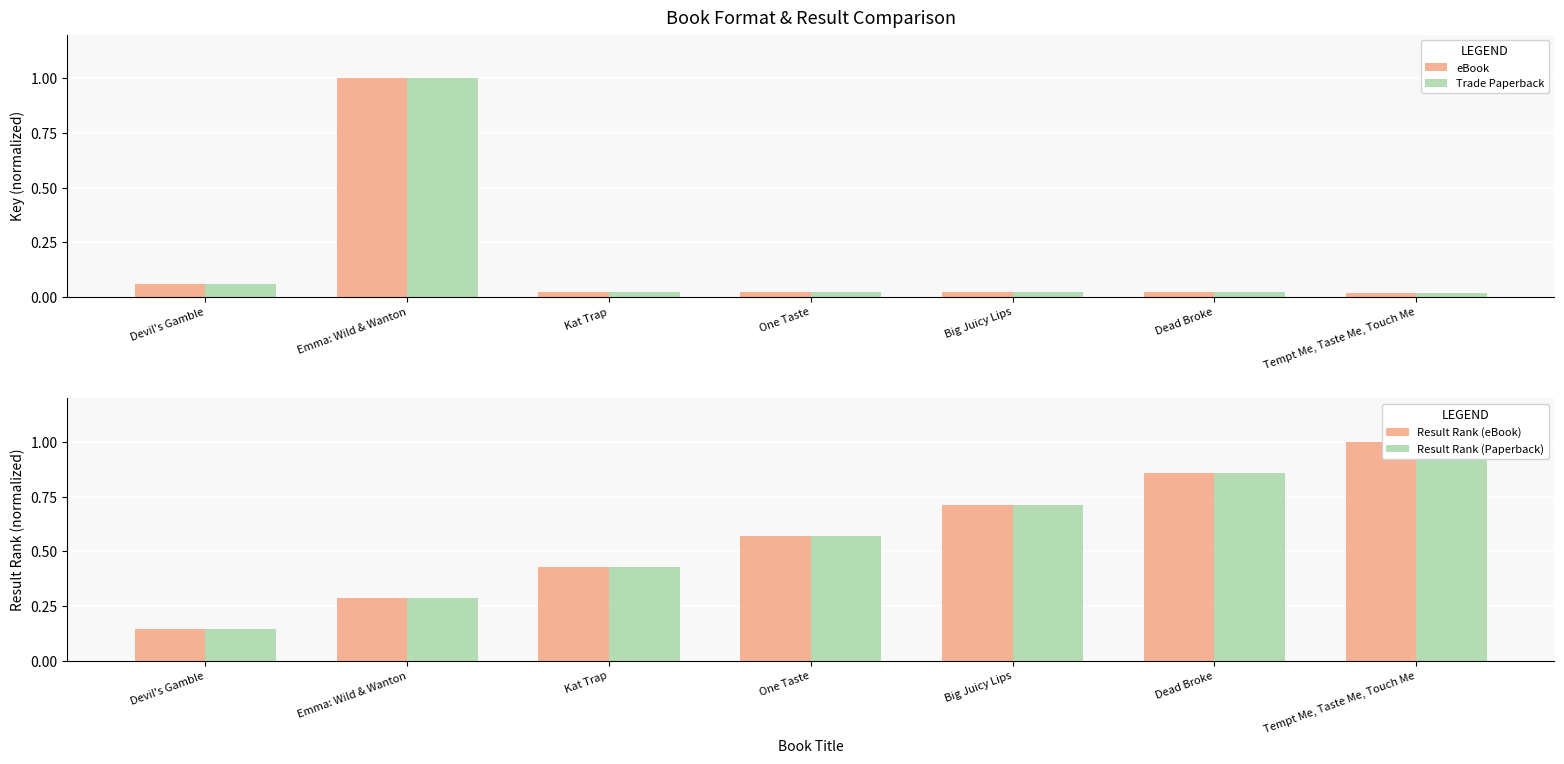

True or false: eBook has a value of 0.0 at Dead Broke.

True